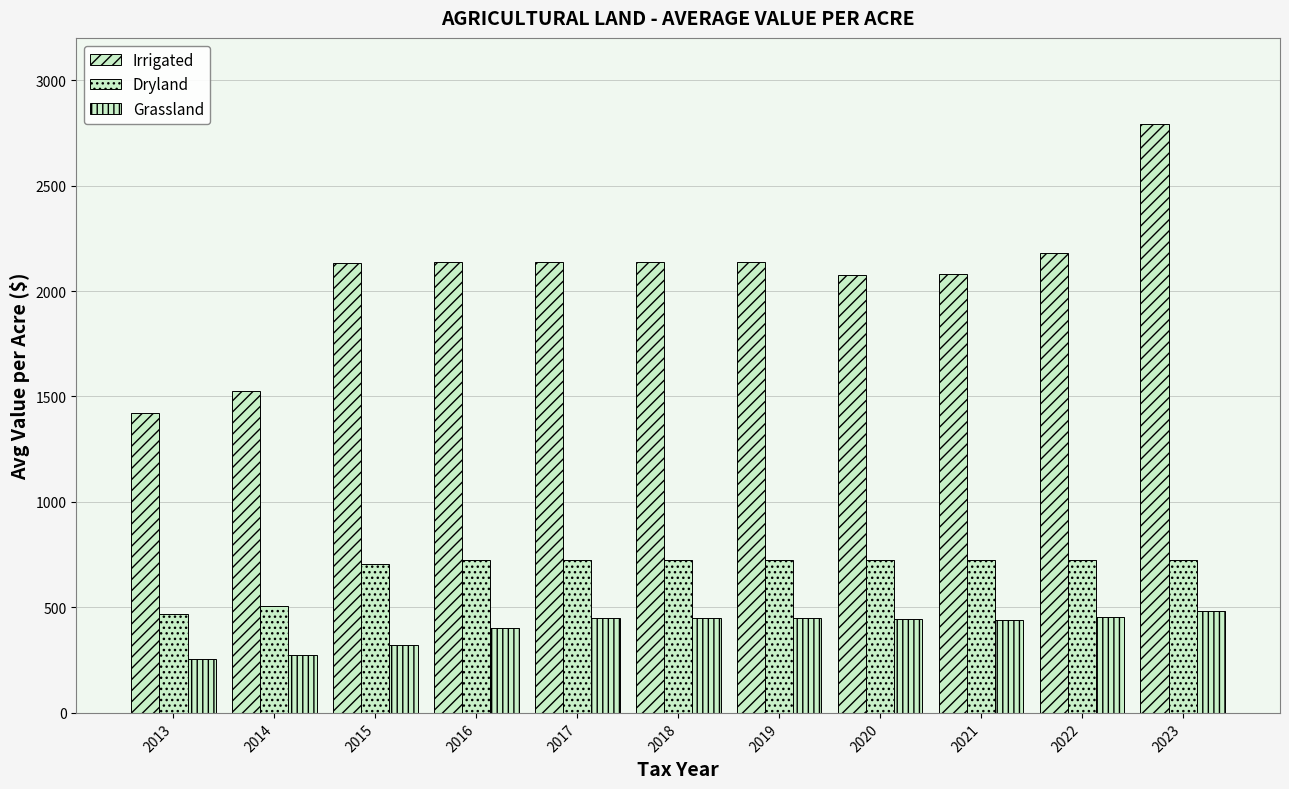

How many data points in Irrigated are less than 2138?

5